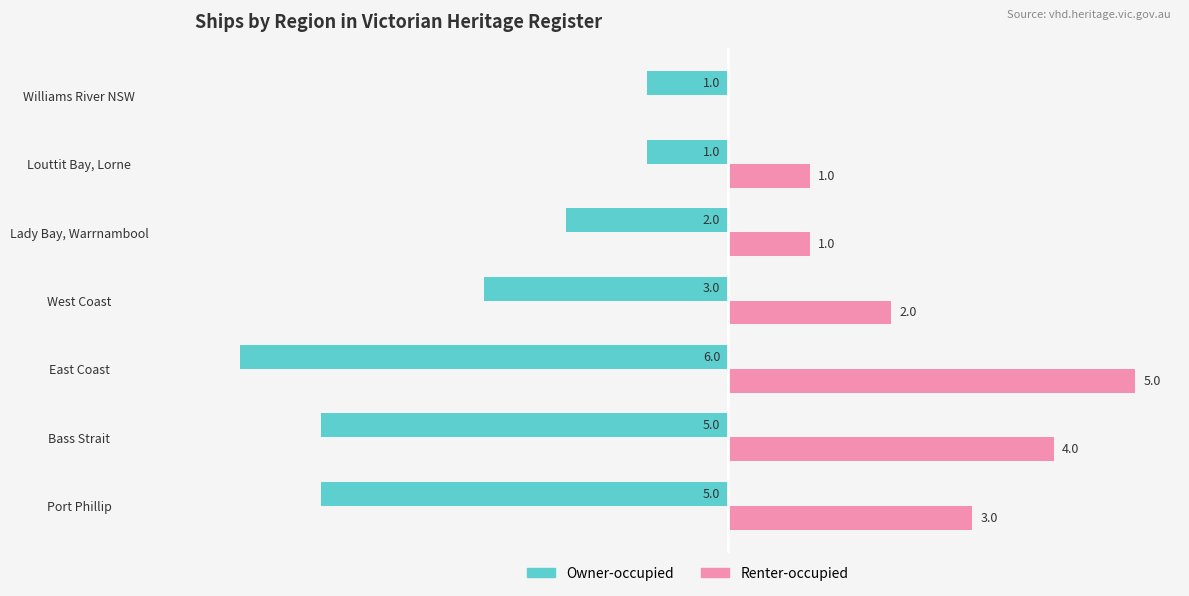

Which label corresponds to the largest value in the chart?

East Coast